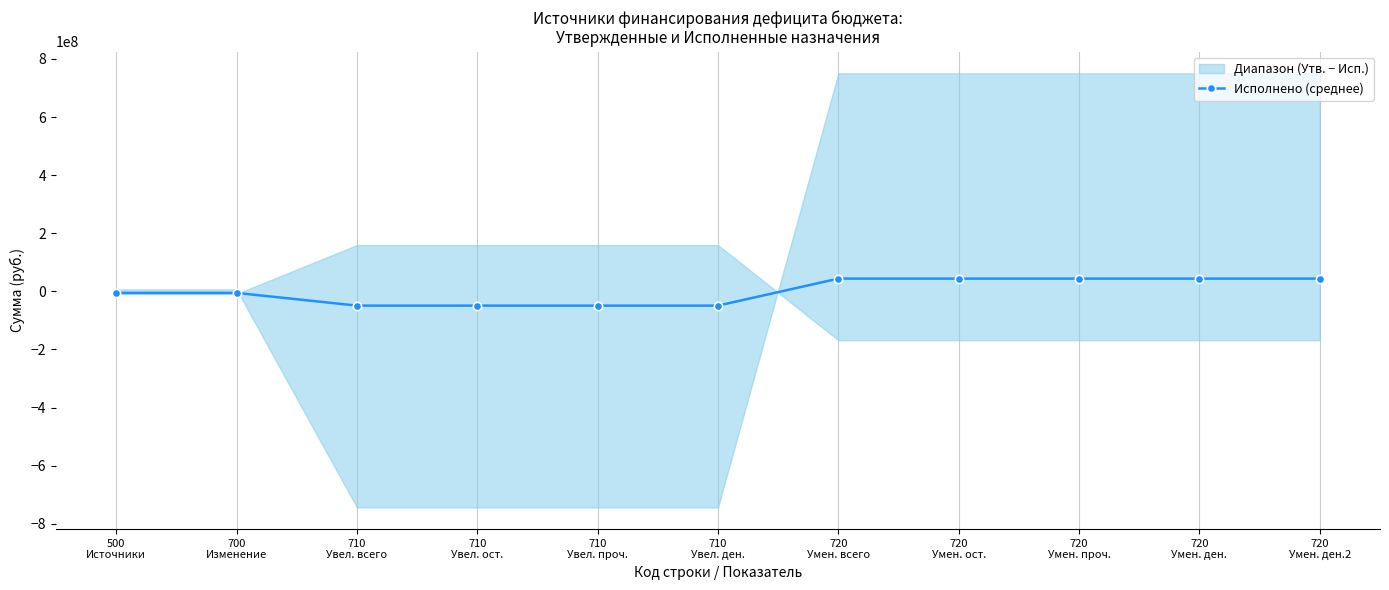

Is this an area chart (filled region under the line)?

No